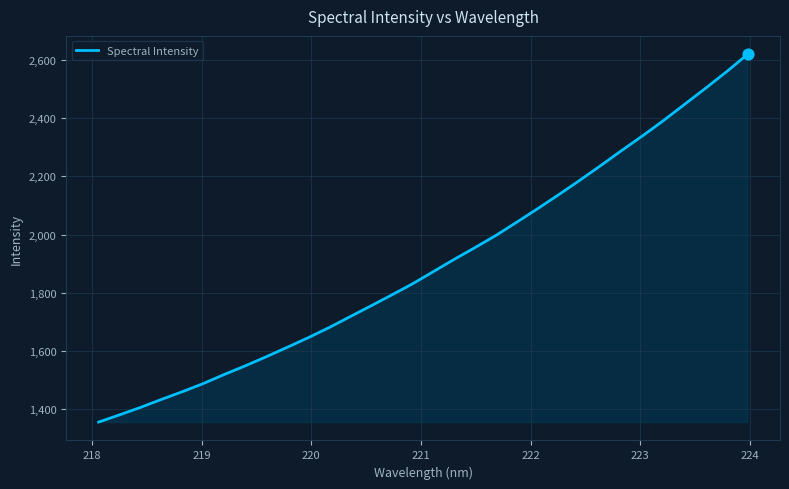

What is the minimum value shown in the chart?

1356.1